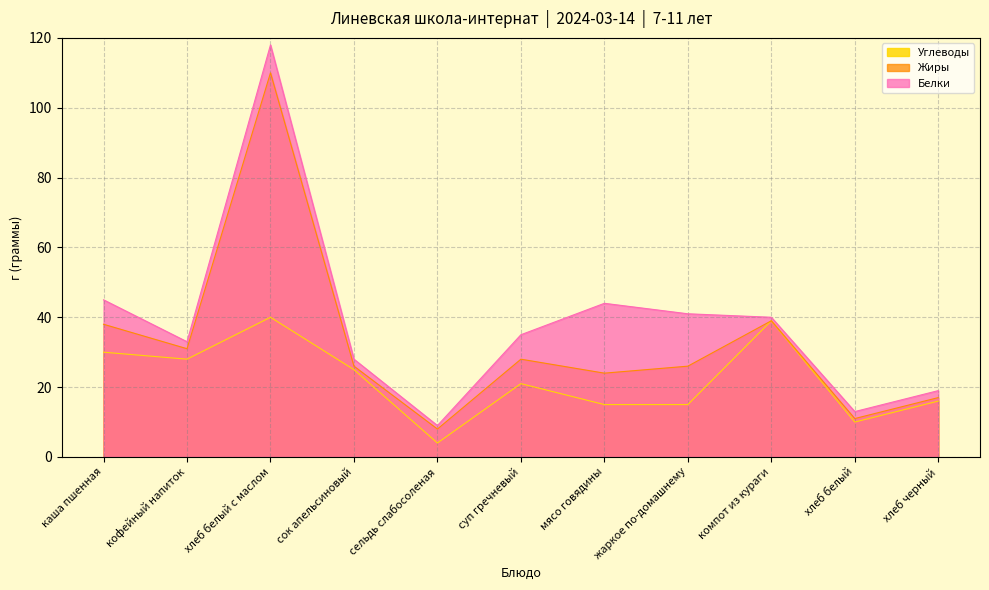

Reading left to right, what are all the values shown in this chart?

Белки: 7	2	8	2	1	7	20	15	1	2	2
Жиры: 8	3	70	1	4	7	9	11	0	1	1
Углеводы: 30	28	40	25	4	21	15	15	39	10	16